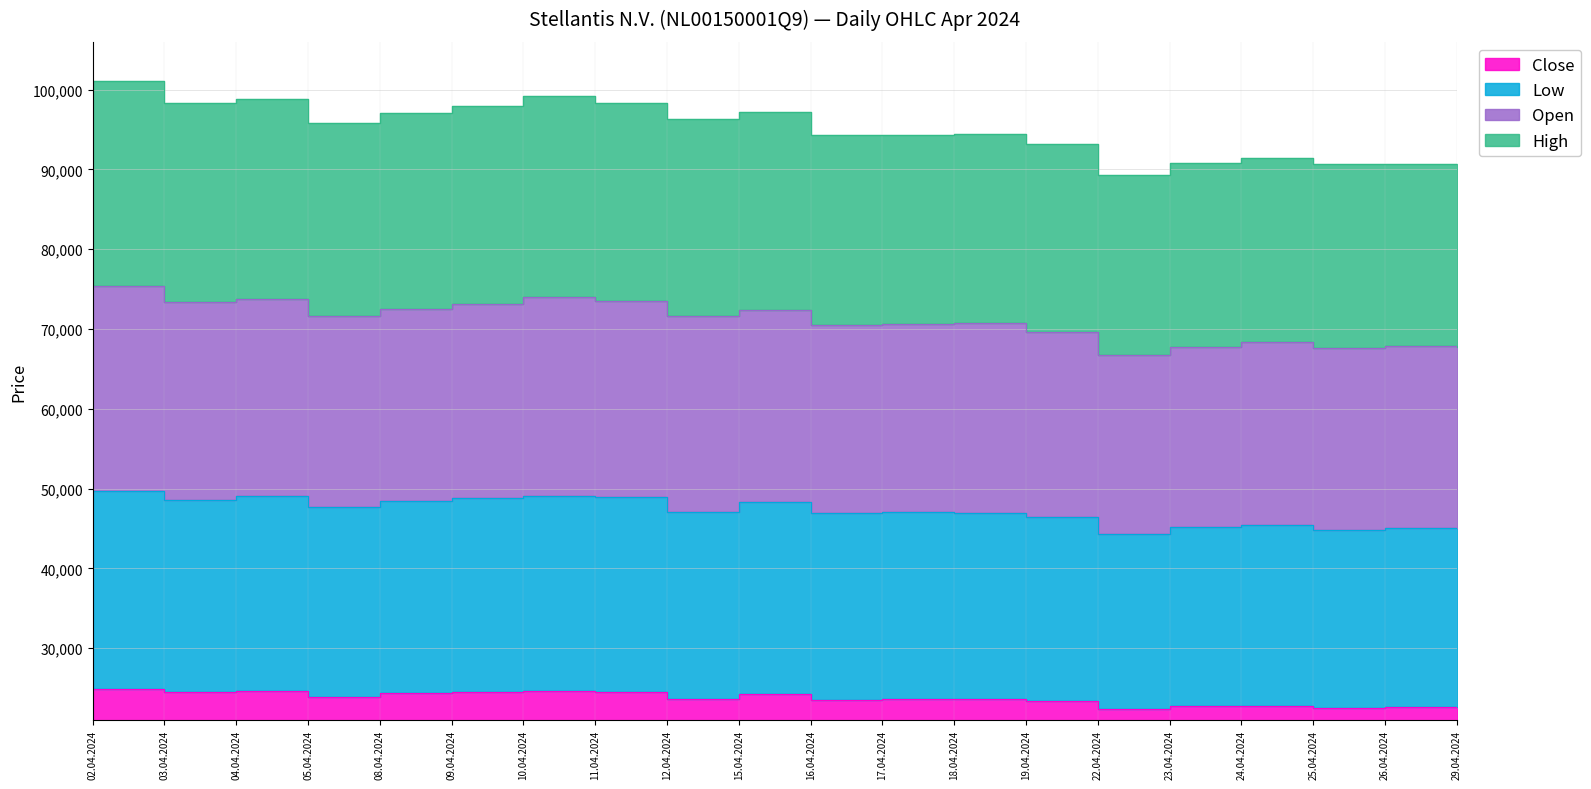

At which category is the sum across all series the highest?

02.04.2024